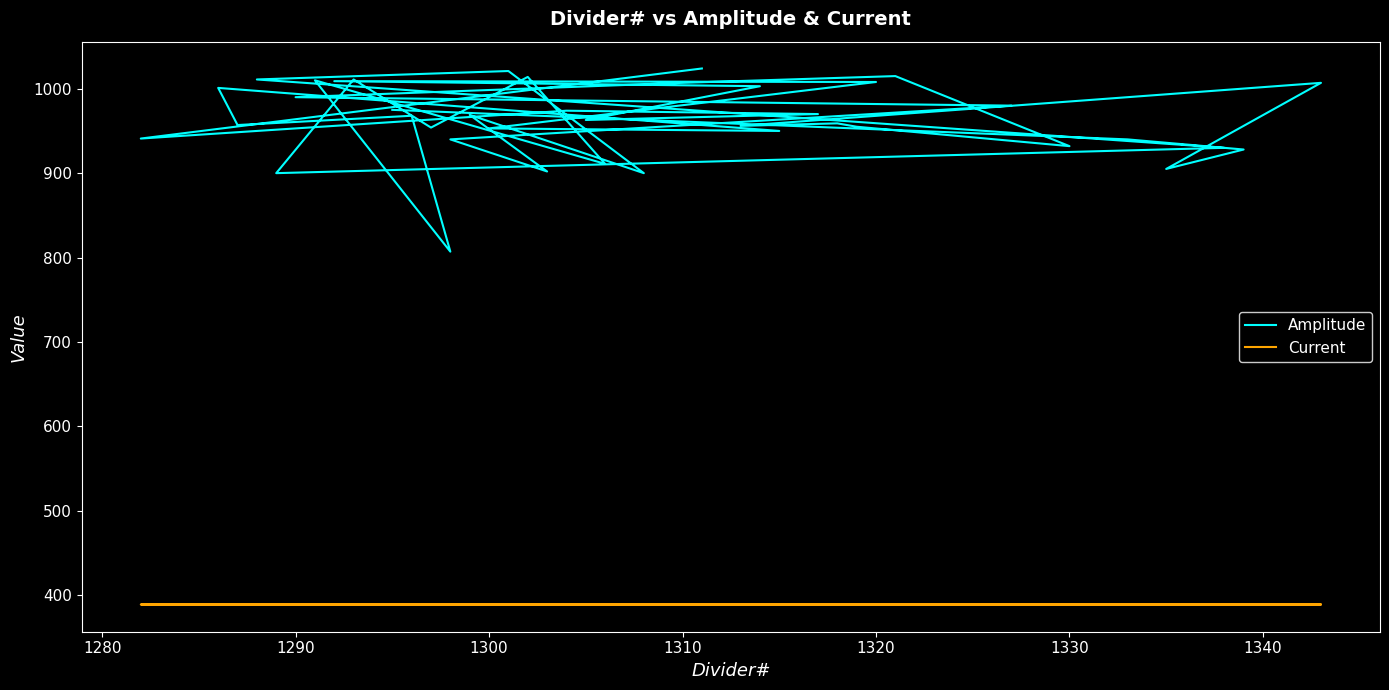

True or false: Amplitude has a value of 256.6 at 1320.

False